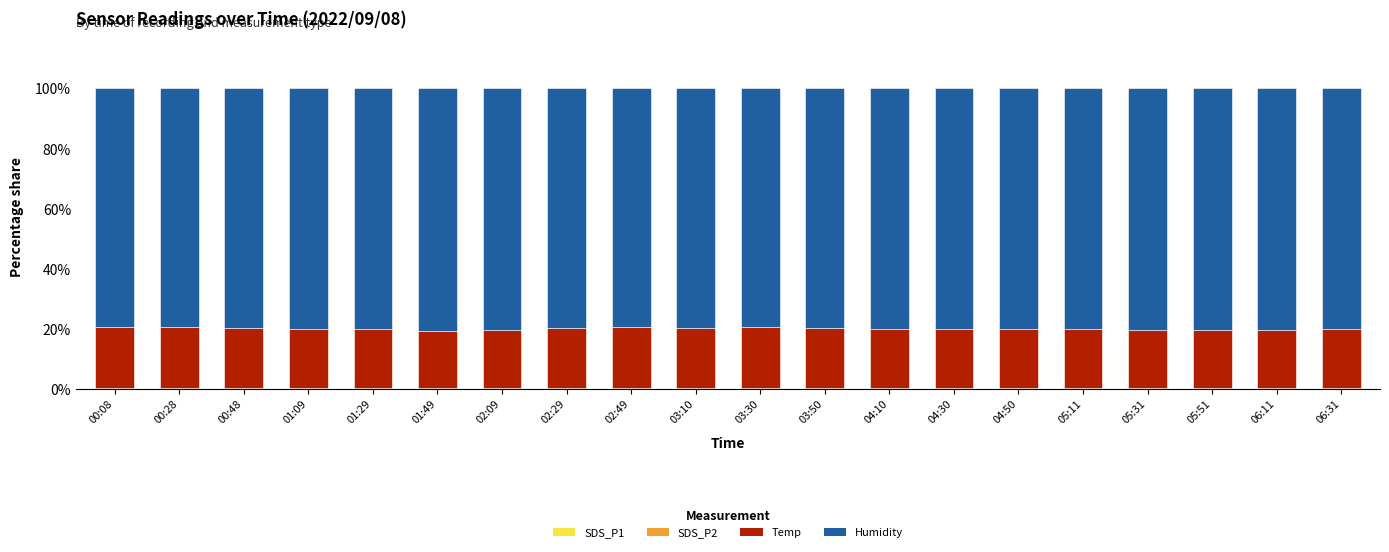

The Humidity series shows 21.7 at 03:30. True or false?

False